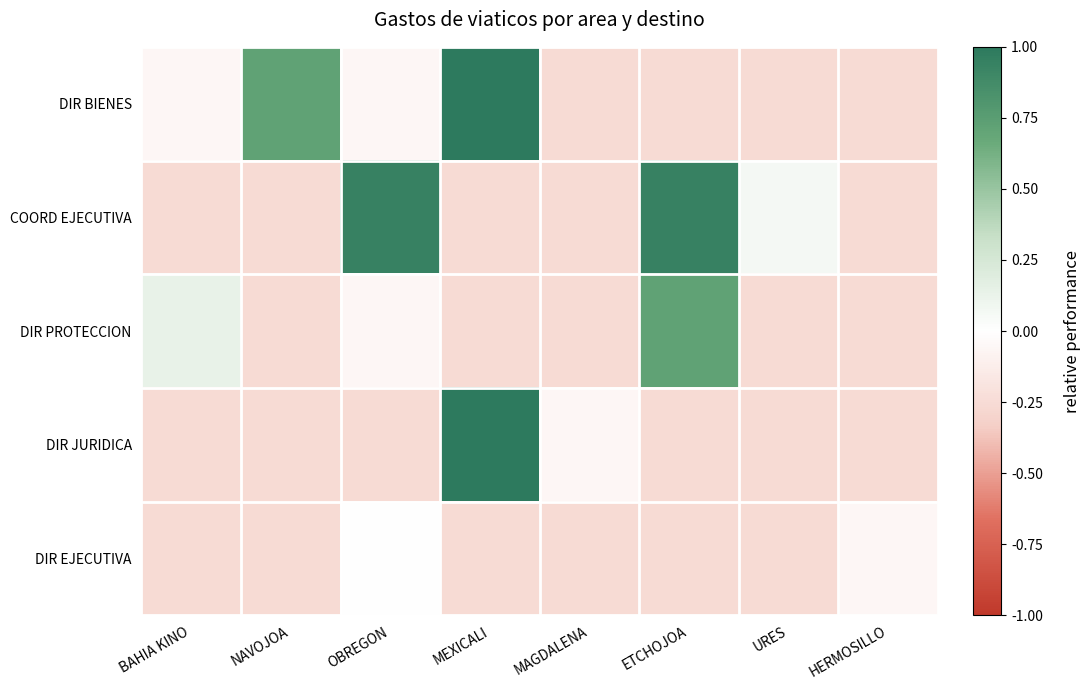

Reading right to left, extract all data points from this chart.

DIR BIENES: HERMOSILLO=-0.3	URES=-0.3	ETCHOJOA=-0.3	MAGDALENA=-0.3	MEXICALI=1.0	OBREGON=-0.1	NAVOJOA=0.7	BAHIA KINO=-0.1
COORD EJECUTIVA: HERMOSILLO=-0.3	URES=0.1	ETCHOJOA=0.9	MAGDALENA=-0.3	MEXICALI=-0.3	OBREGON=0.9	NAVOJOA=-0.3	BAHIA KINO=-0.3
DIR PROTECCION: HERMOSILLO=-0.3	URES=-0.3	ETCHOJOA=0.7	MAGDALENA=-0.3	MEXICALI=-0.3	OBREGON=-0.1	NAVOJOA=-0.3	BAHIA KINO=0.1
DIR JURIDICA: HERMOSILLO=-0.3	URES=-0.3	ETCHOJOA=-0.3	MAGDALENA=-0.1	MEXICALI=1.0	OBREGON=-0.3	NAVOJOA=-0.3	BAHIA KINO=-0.3
DIR EJECUTIVA: HERMOSILLO=-0.1	URES=-0.3	ETCHOJOA=-0.3	MAGDALENA=-0.3	MEXICALI=-0.3	OBREGON=0.0	NAVOJOA=-0.3	BAHIA KINO=-0.3